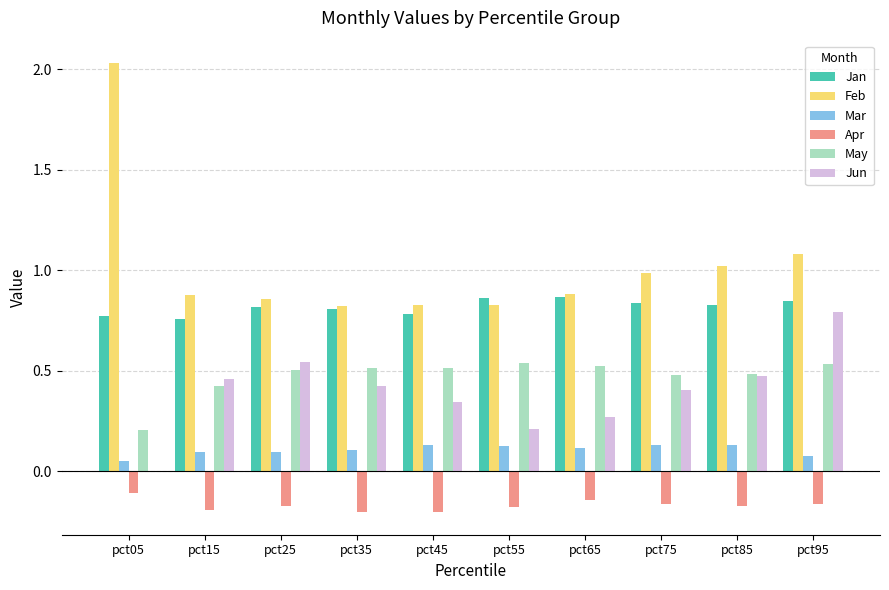

What is the total value across all series at pct25?

2.6